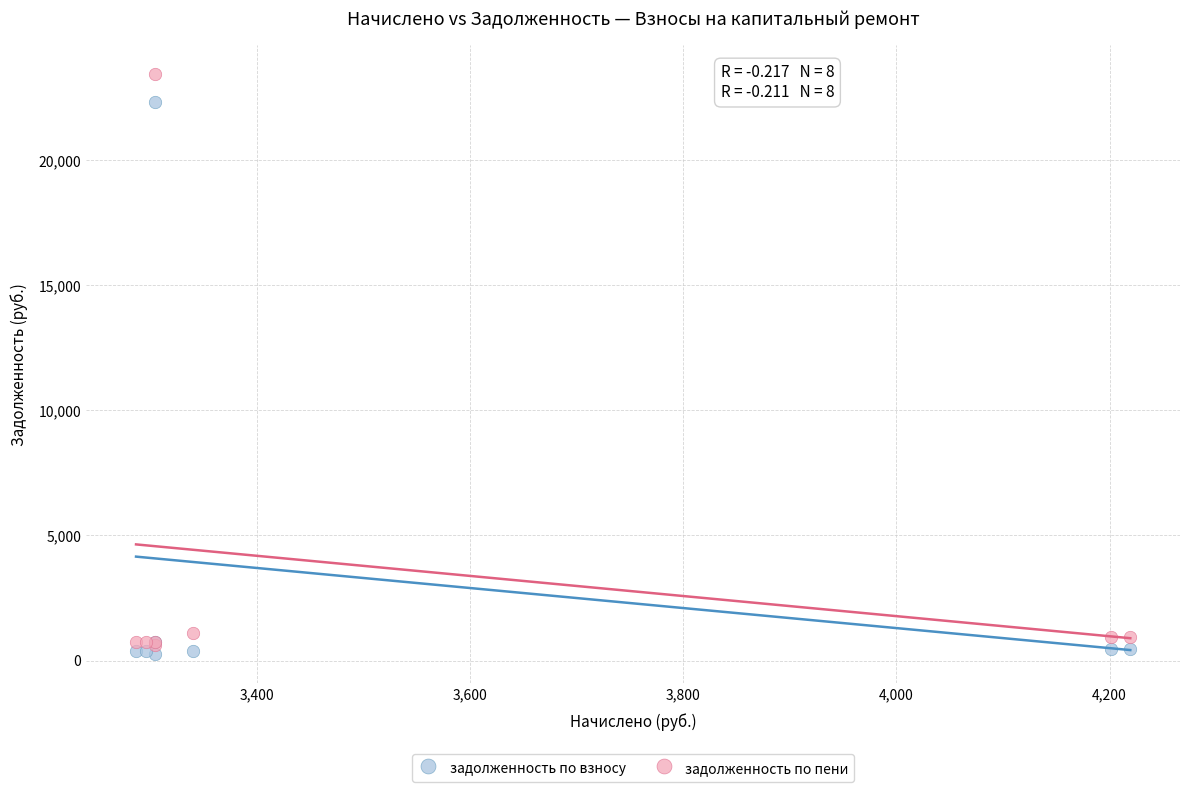

In the задолженность по пени series, what Y value is closest to 12037?

1113.3